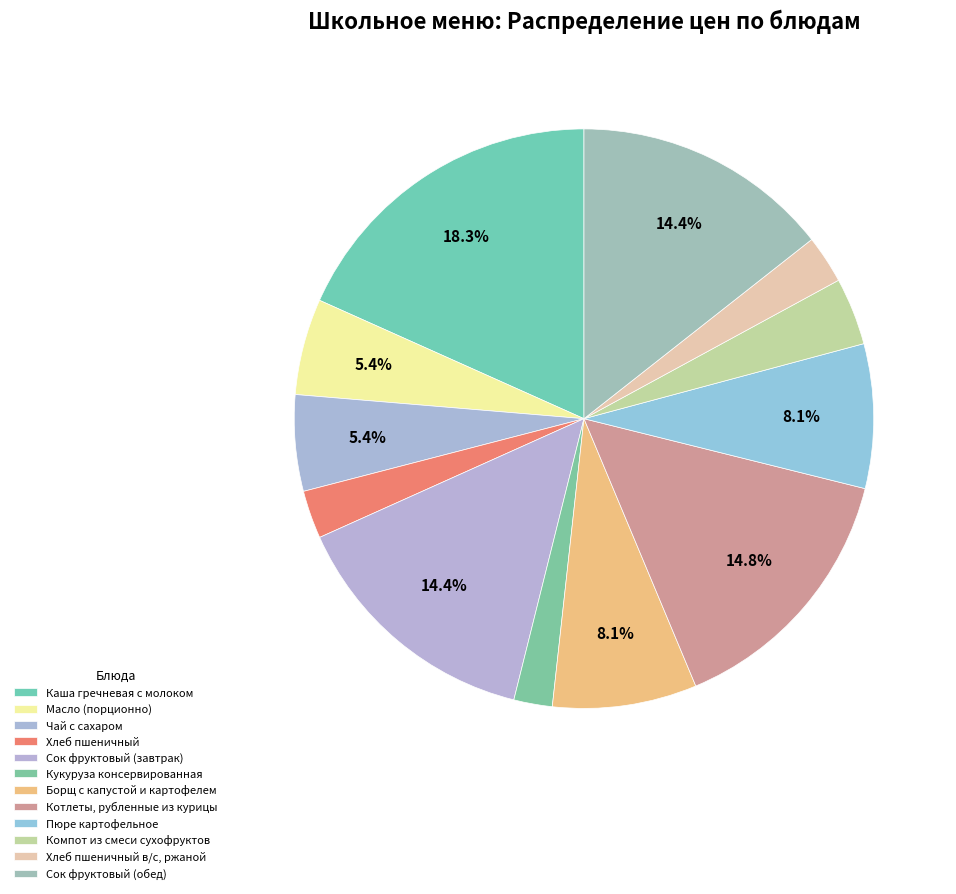

Rank the categories by value from lowest to highest.

Кукуруза консервированная, Хлеб пшеничный, Хлеб пшеничный в/с, ржаной, Компот из смеси сухофруктов, Масло (порционно), Чай с сахаром, Борщ с капустой и картофелем, Пюре картофельное, Сок фруктовый (завтрак), Сок фруктовый (обед), Котлеты, рубленные из курицы, Каша гречневая с молоком